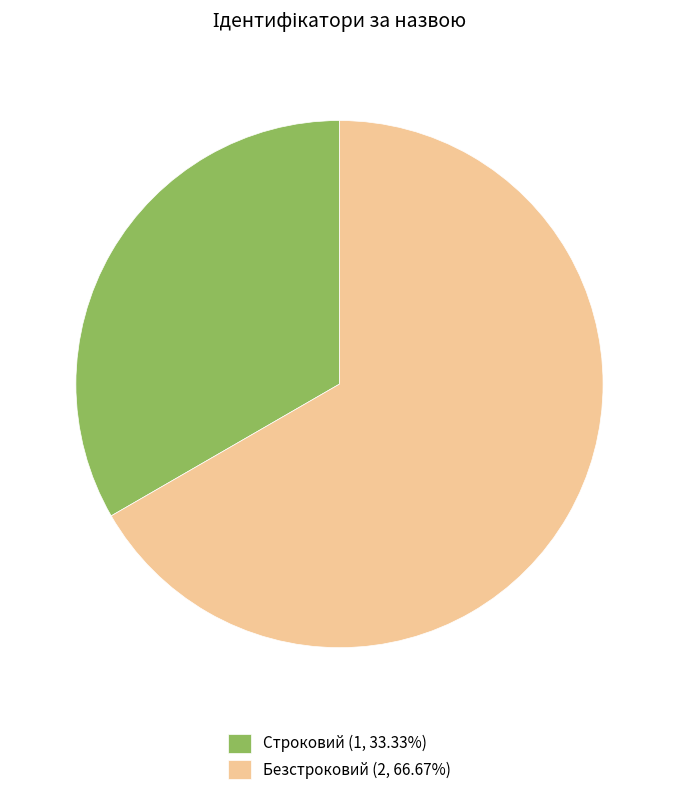

Approximately how many times larger is the value at Безстроковий (2, 66.67%) compared to Строковий (1, 33.33%)?

2.0